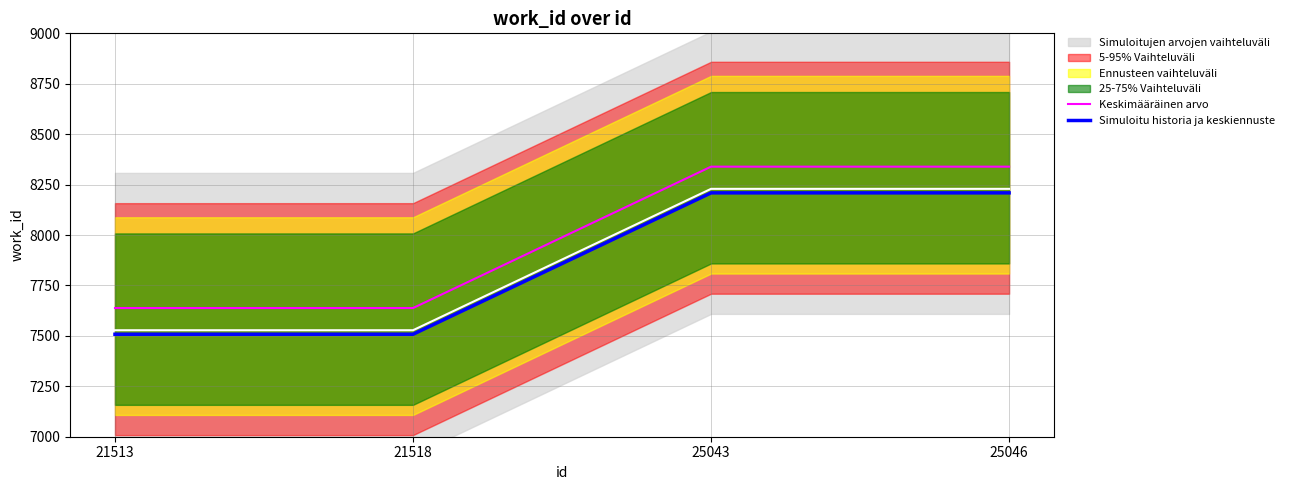

How many data points in Simuloitu historia ja keskiennuste are less than 8209?

2